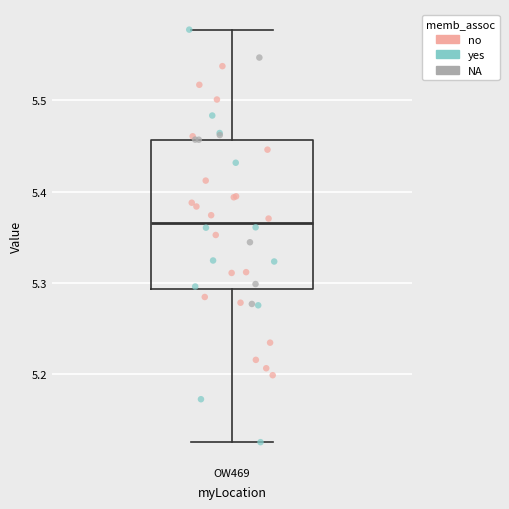

Transcribe this box plot: give where the median line is, the range the box spans, and where the two whiskers end, as read against the y-axis. The values are not printed on the chart, so give them approximately, as read against the axis.

median 5.37, box 5.29 to 5.46, whiskers 5.13 to 5.58